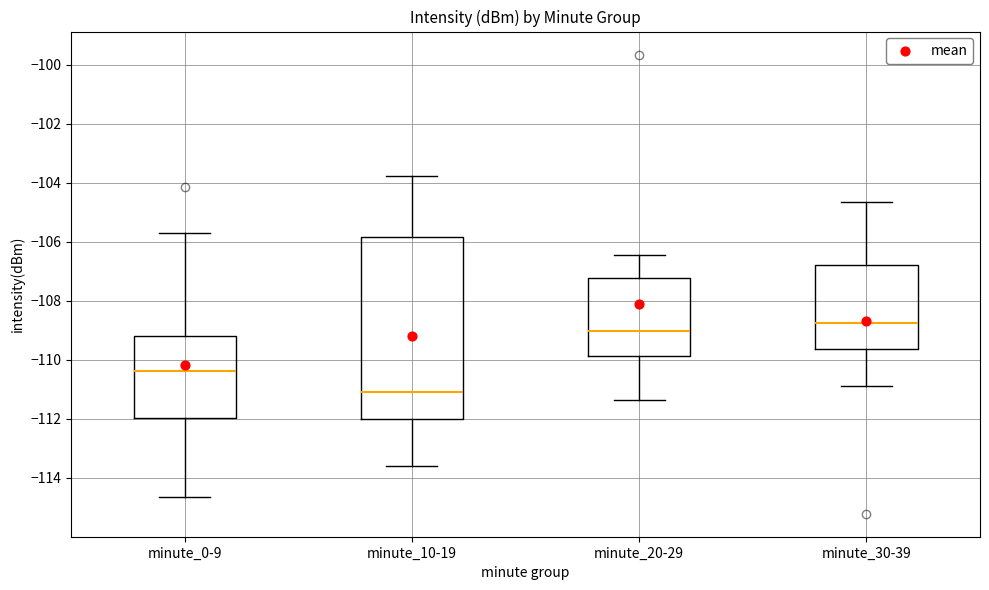

Reading left to right, read every box against the y-axis: the position of its median line, the range the box covers, and the ends of its whiskers. The values are not printed on the chart, so give them approximately, as read against the axis.

minute_0-9: median -110.4, box -112.0 to -109.2, whiskers -114.6 to -105.8
minute_10-19: median -111.0, box -112.0 to -105.8, whiskers -113.6 to -103.8
minute_20-29: median -109.0, box -109.8 to -107.2, whiskers -111.4 to -106.4
minute_30-39: median -108.8, box -109.6 to -106.8, whiskers -110.8 to -104.6